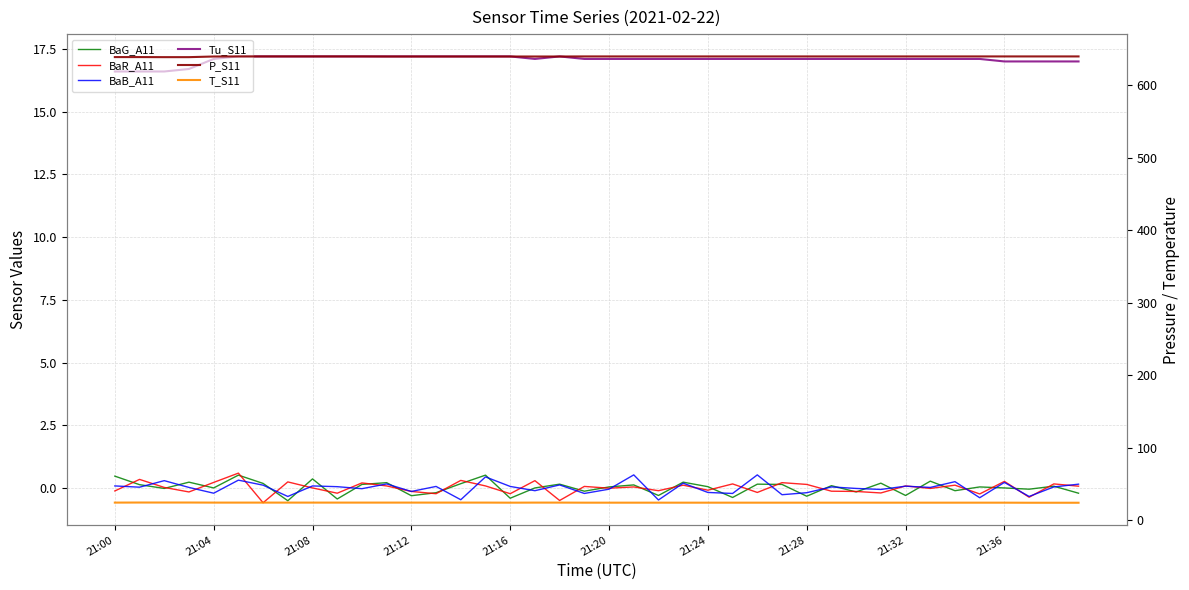

How many interior local peaks does the Tu_S11 series have?

1